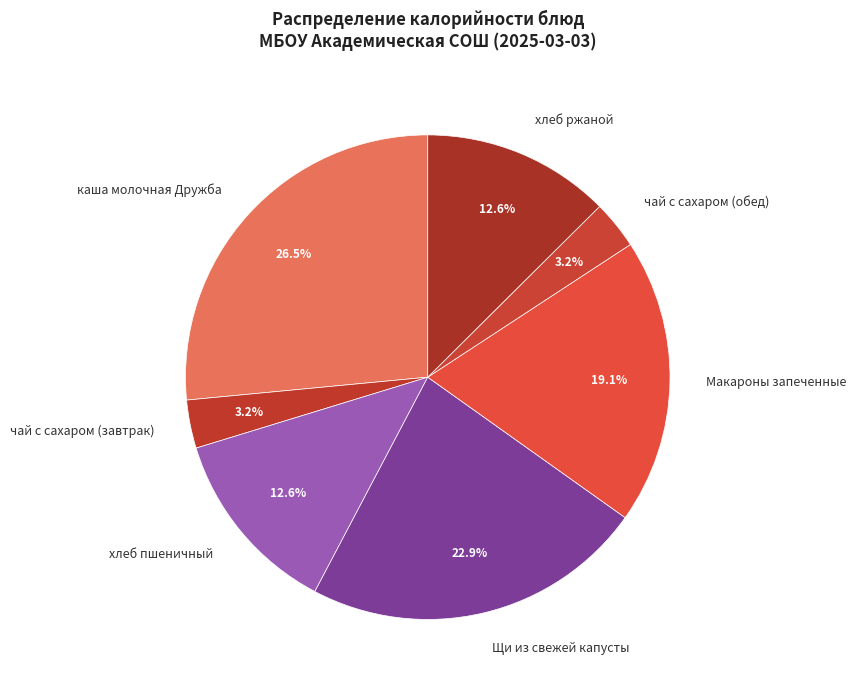

The хлеб ржаной slice represents 3% of the pie. True or false?

False